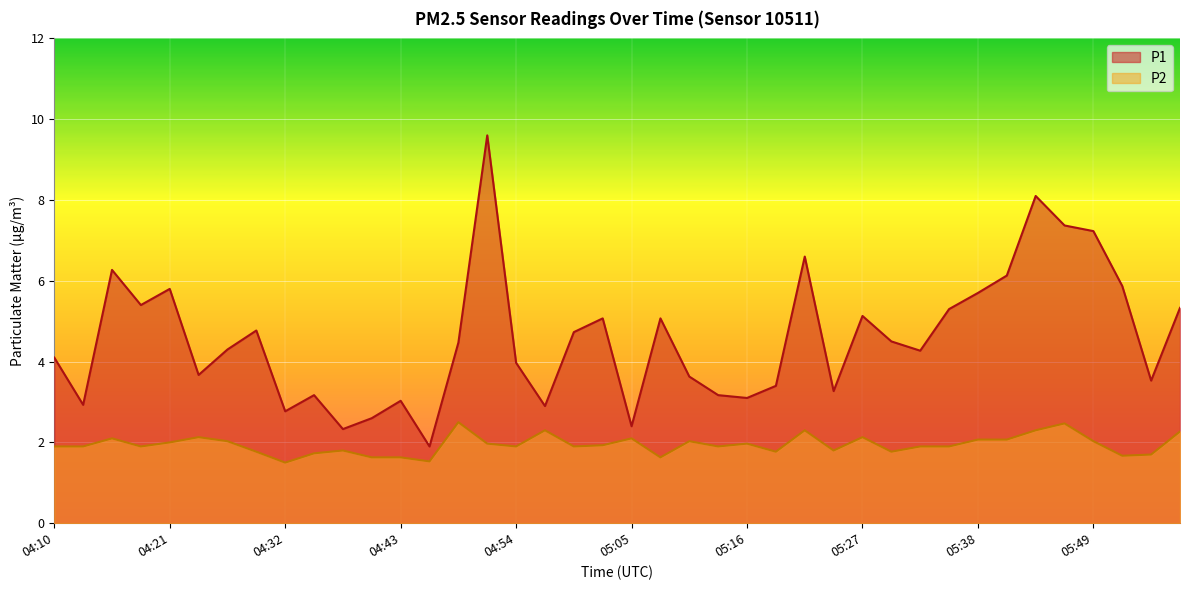

How many distinct data groups are displayed?

2